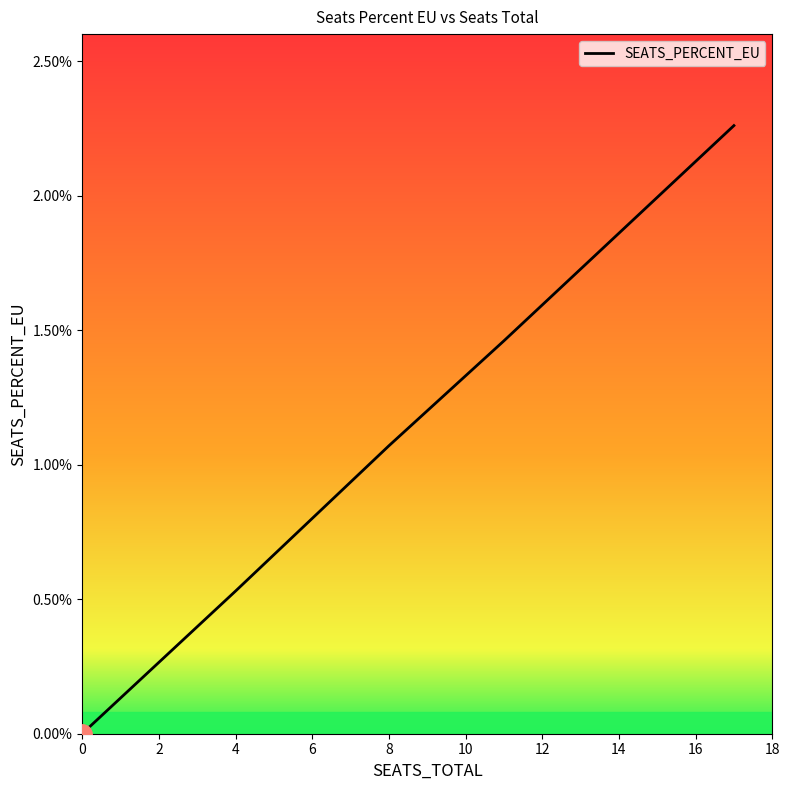

How many data points are less than 1?

4